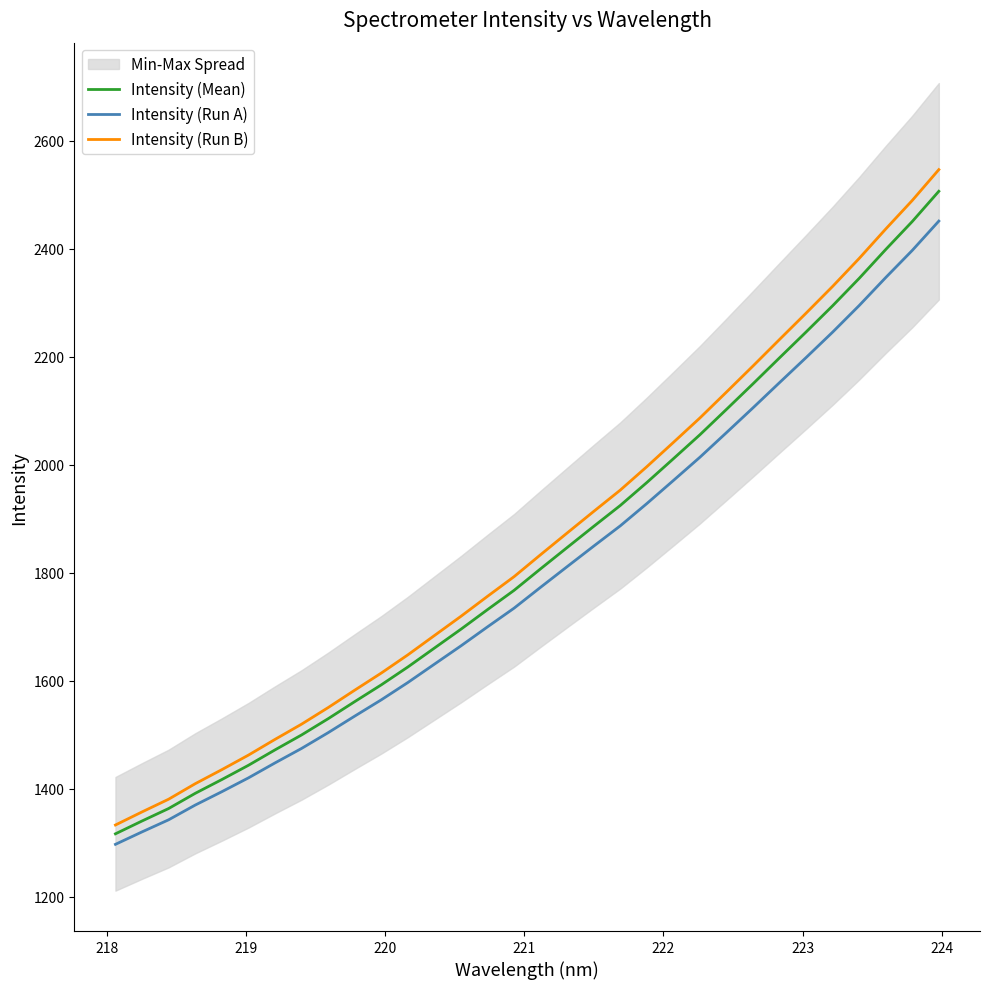

True or false: Intensity (Run B) and Intensity (Run A) intersect in this chart.

False